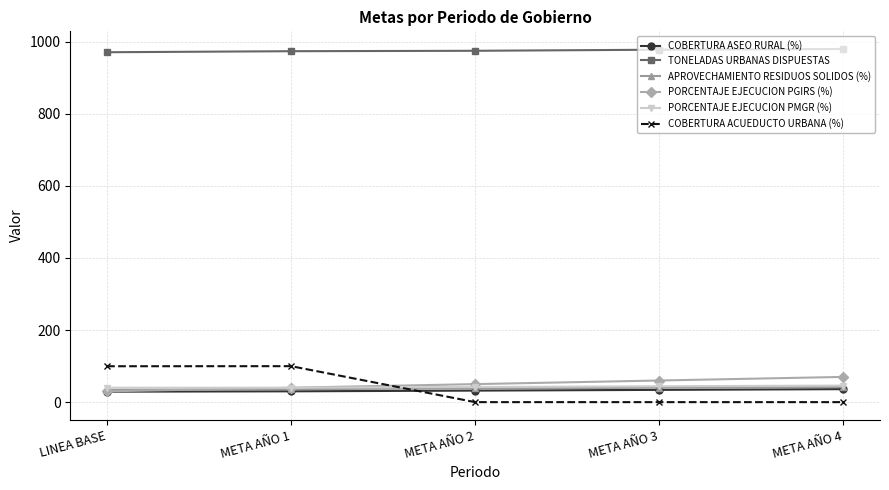

What is the maximum value shown in the chart?

980.0